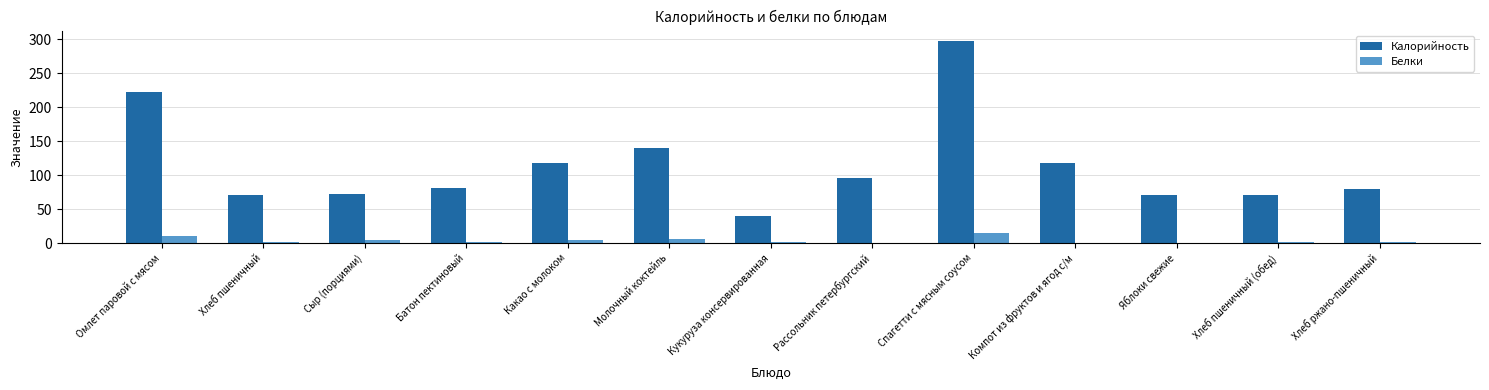

At which category is the sum across all series the highest?

Спагетти с мясным соусом